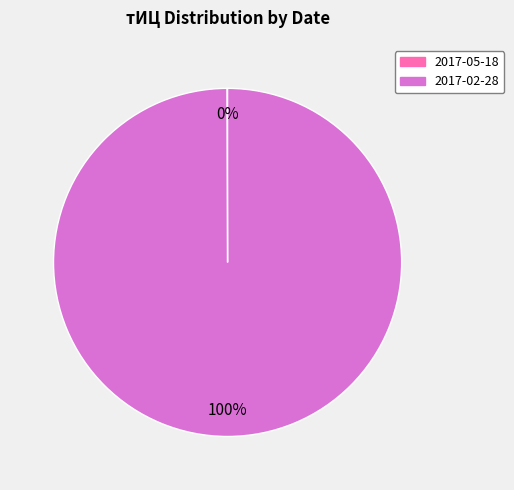

What is the largest slice in the pie chart?

2017-02-28